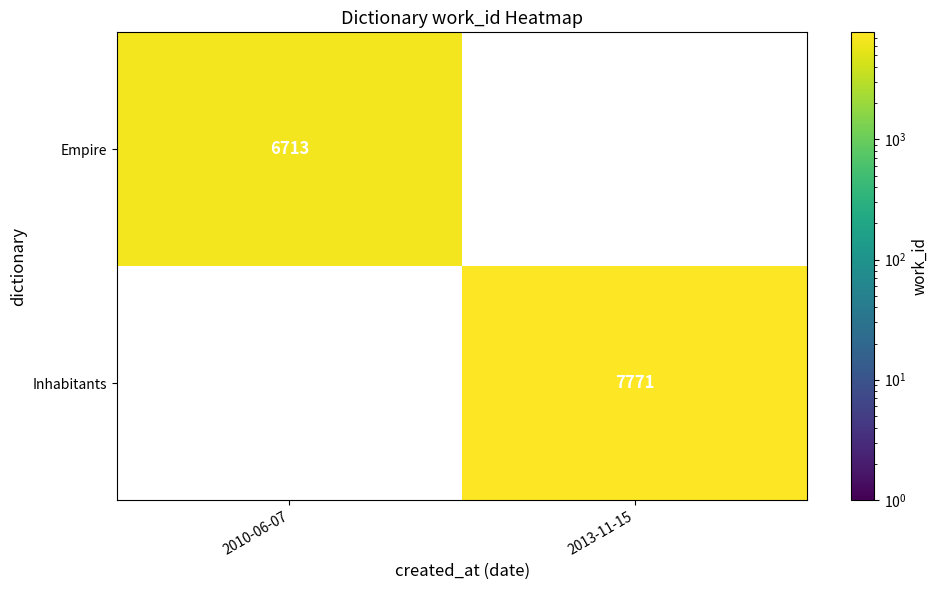

The Empire series shows 12029 at 2010-06-07. True or false?

False